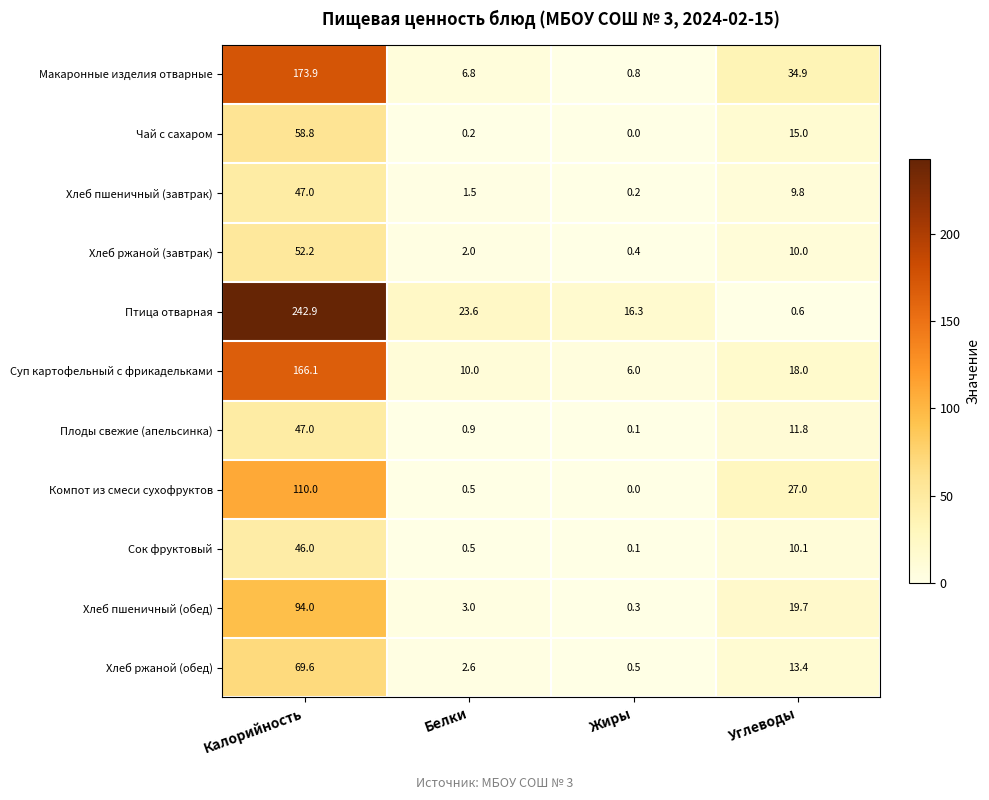

Which series has the largest total across all categories?

Птица отварная